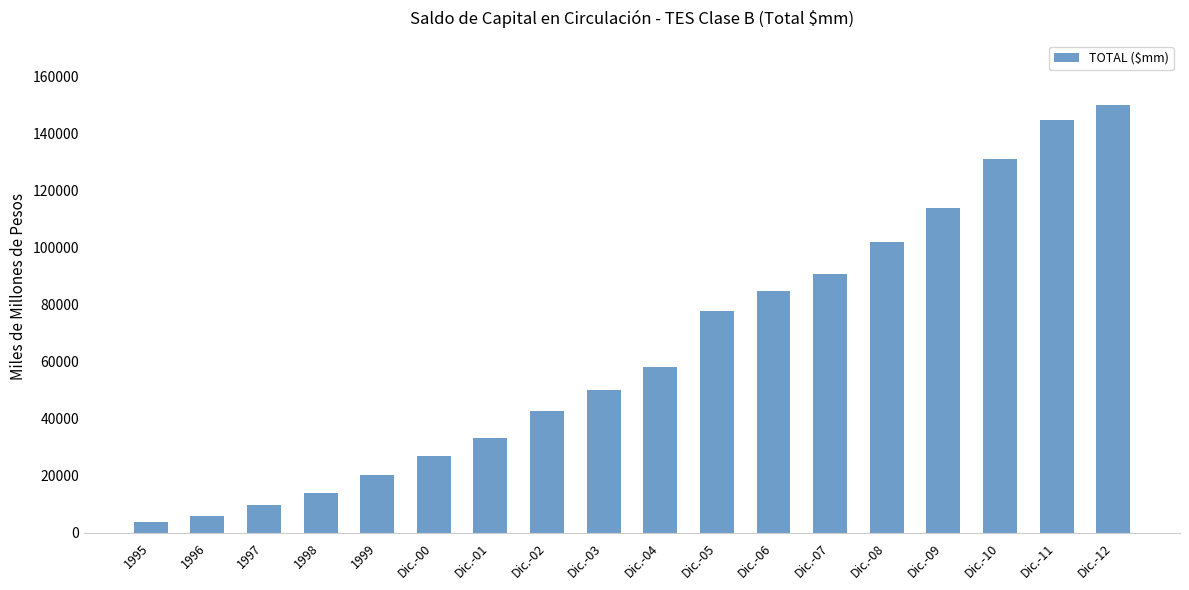

Reading right to left, list all the values displayed in this chart.

150193.0	144945.0	131353.0	113847.0	101914.7	90754.5	84825.0	77906.8	58187.3	50114.0	42643.6	33366.7	26772.4	20100.4	13856.1	9614.1	5897.2	3864.3